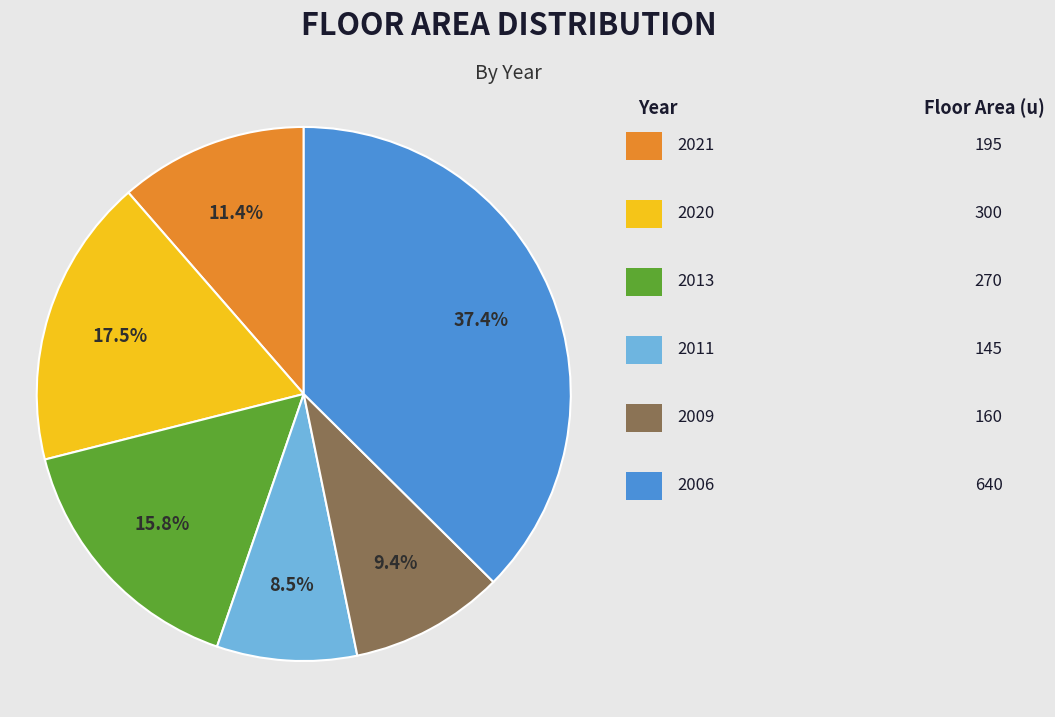

Is there a majority slice in this chart?

No